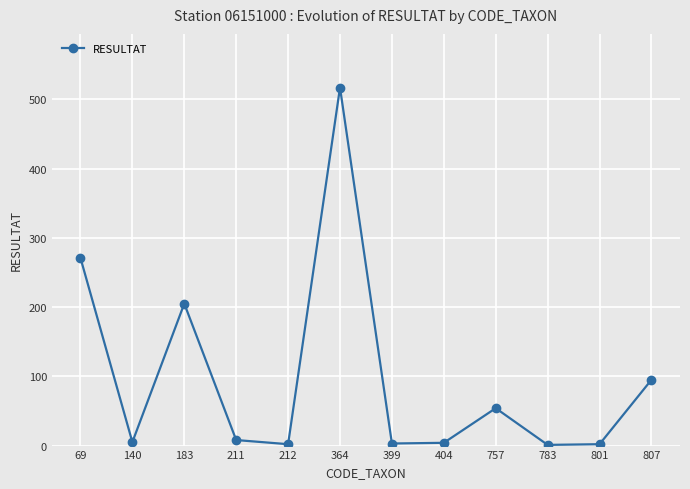

What is the maximum value shown in the chart?

517